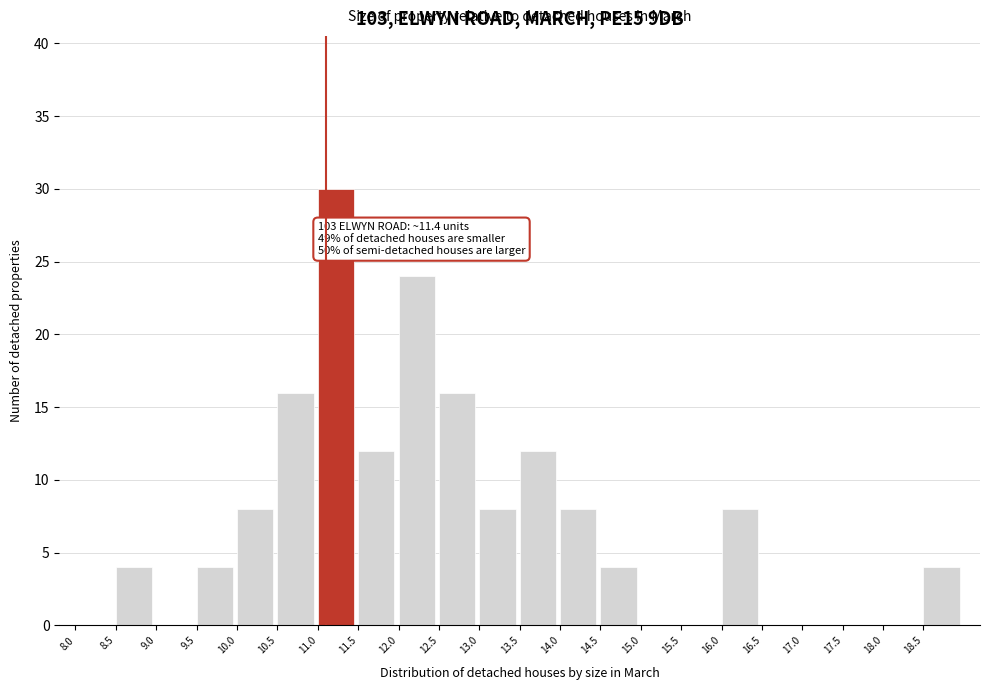

Which range on the x-axis has the tallest bar?

11.0 to 11.5